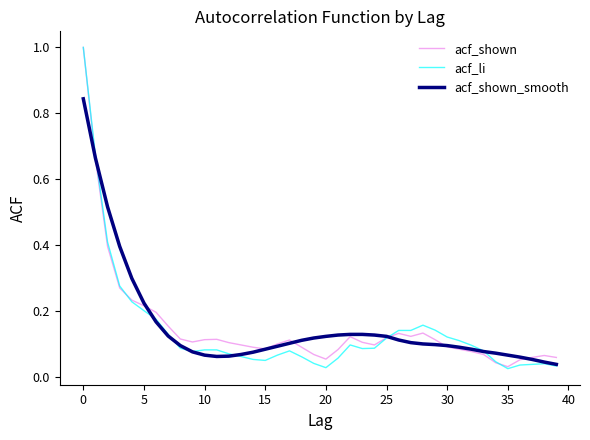

What is the maximum value shown in the chart?

1.0